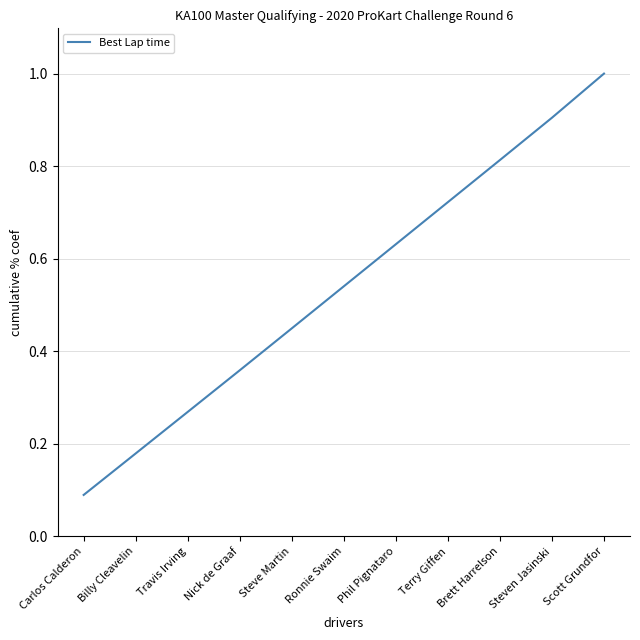

At which label is the value closest to 0?

Carlos Calderon